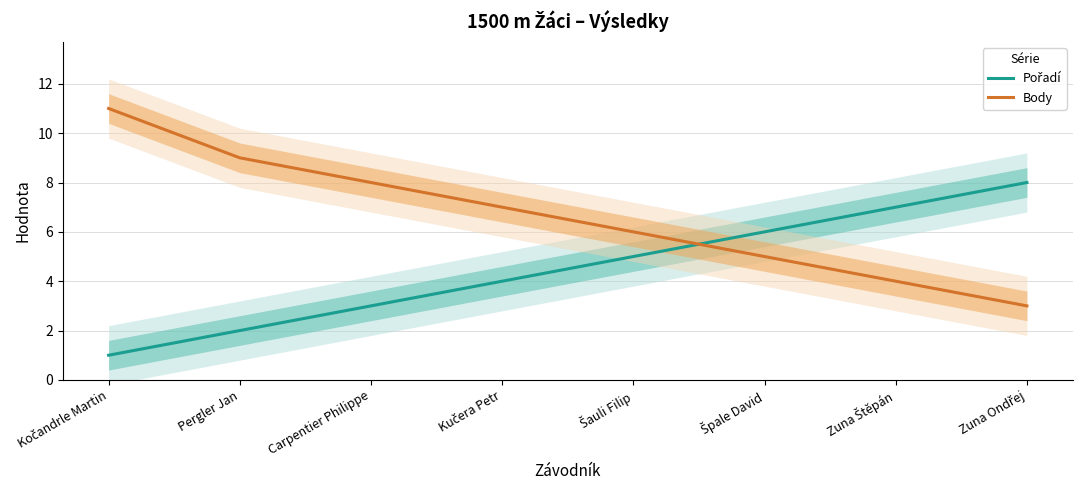

Reading right to left, transcribe all the data shown in this chart.

Pořadí: Zuna Ondřej=8	Zuna Štěpán=7	Špale David=6	Šauli Filip=5	Kučera Petr=4	Carpentier Philippe=3	Pergler Jan=2	Kočandrle Martin=1
Body: Zuna Ondřej=3	Zuna Štěpán=4	Špale David=5	Šauli Filip=6	Kučera Petr=7	Carpentier Philippe=8	Pergler Jan=9	Kočandrle Martin=11